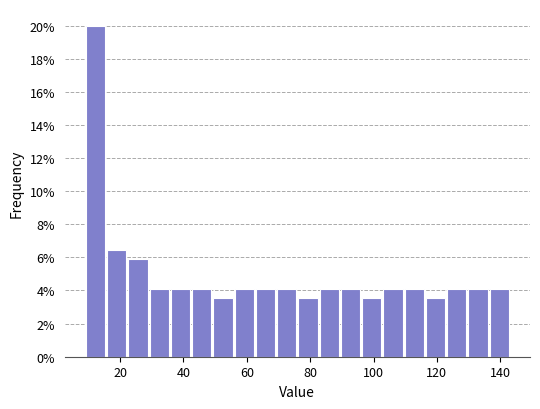

Read against the x-axis, roughly where is the centre of the tallest bar?

12